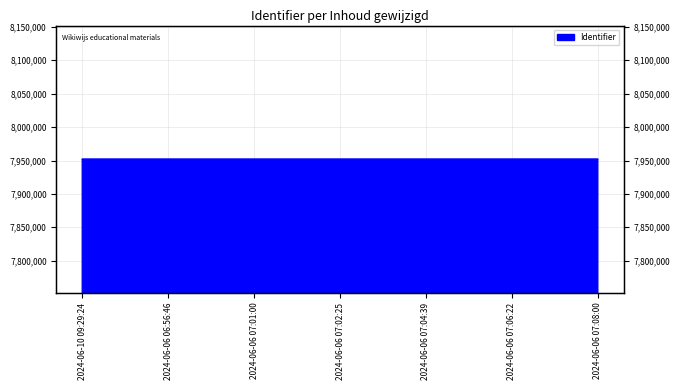

Reading left to right, what are all the values shown in this chart?

7951992	7951996	7951998	7952001	7952005	7952007	7952012